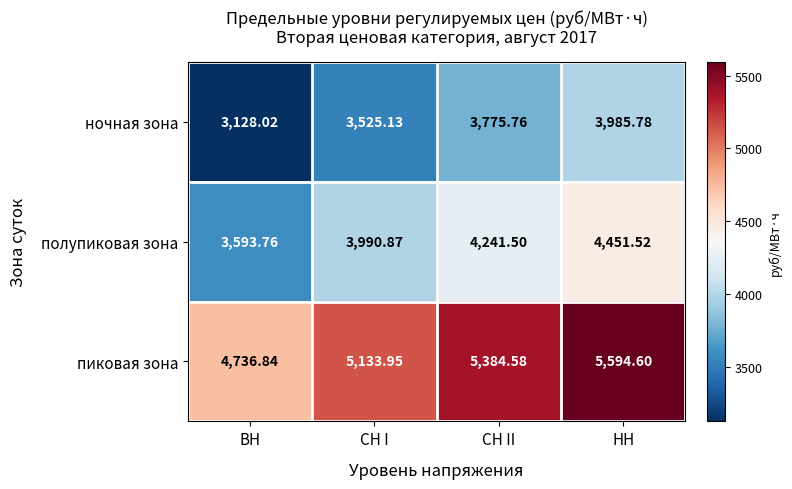

At which category is the sum across all series the highest?

НН